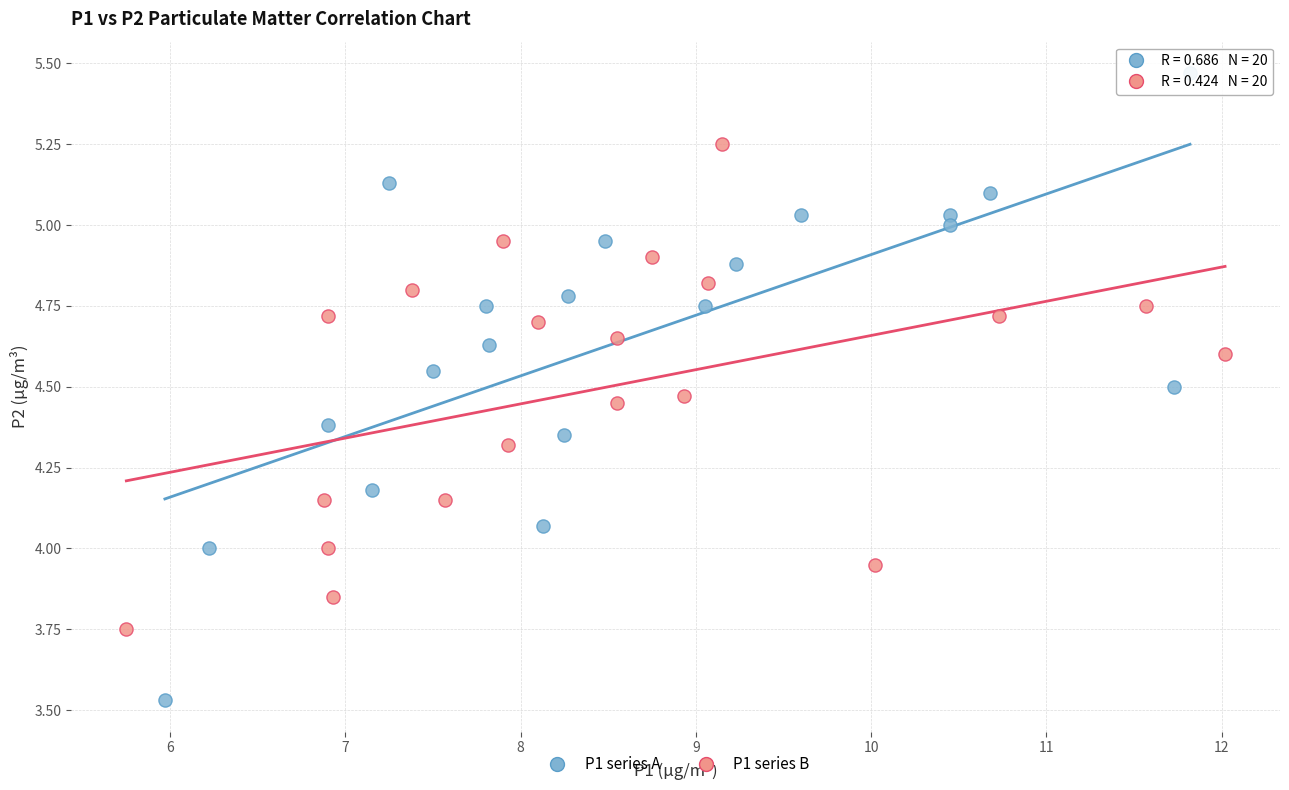

What are all the series names shown in the legend?

P1 series A, P1 series B